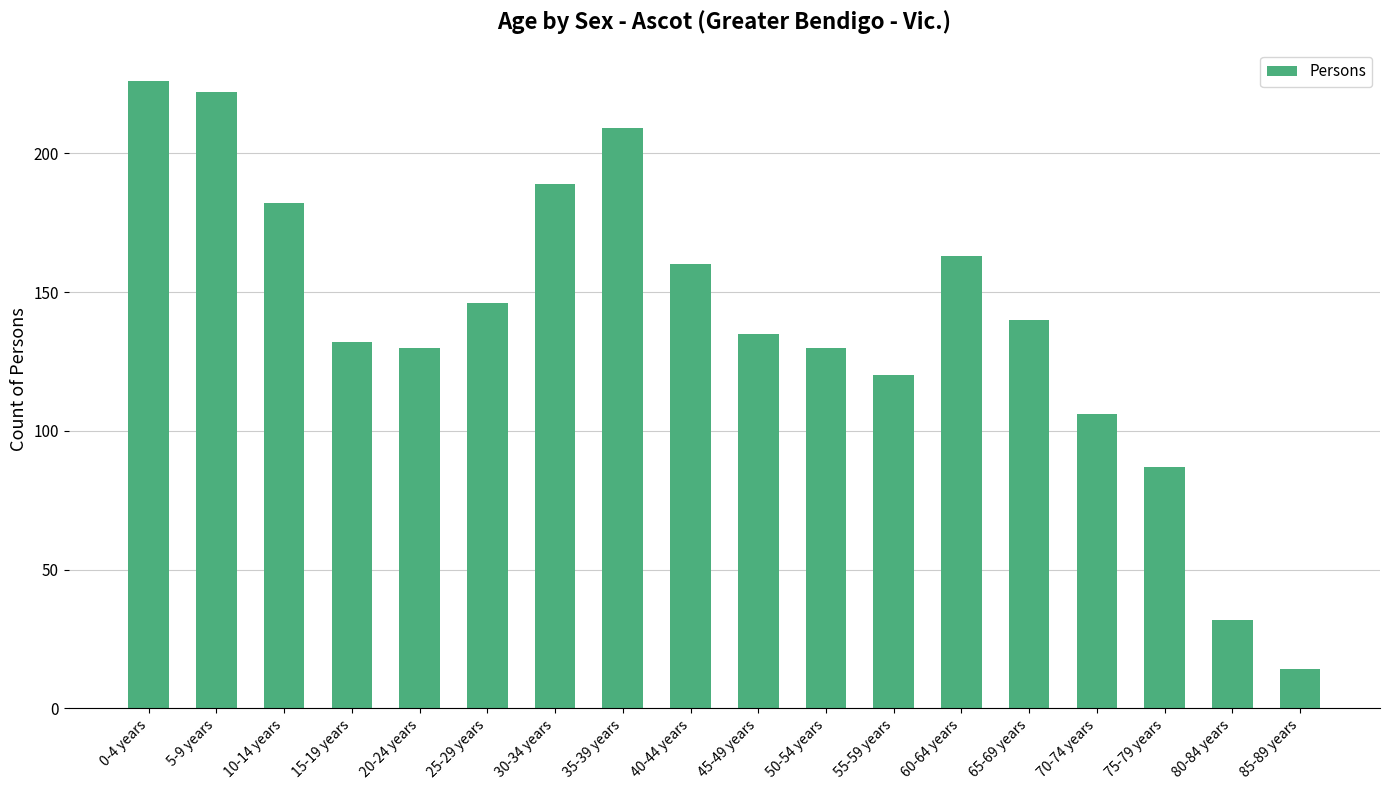

The chart shows a value of 168 at 70-74 years. True or false?

False